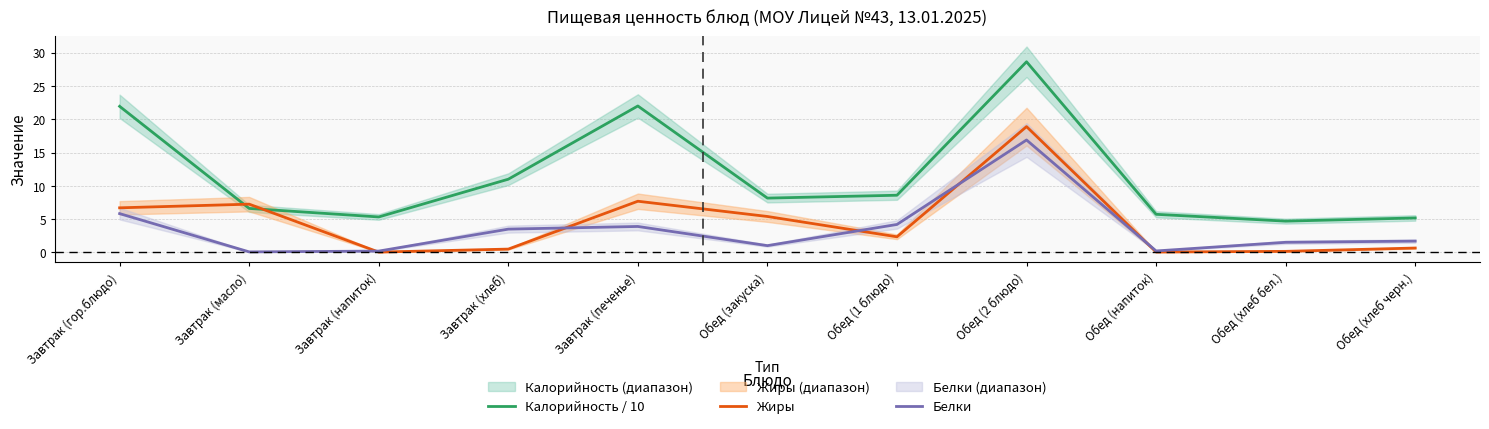

What is the difference between the Калорийность / 10 values at Обед (закуска) and Обед (хлеб черн.)?

3.0